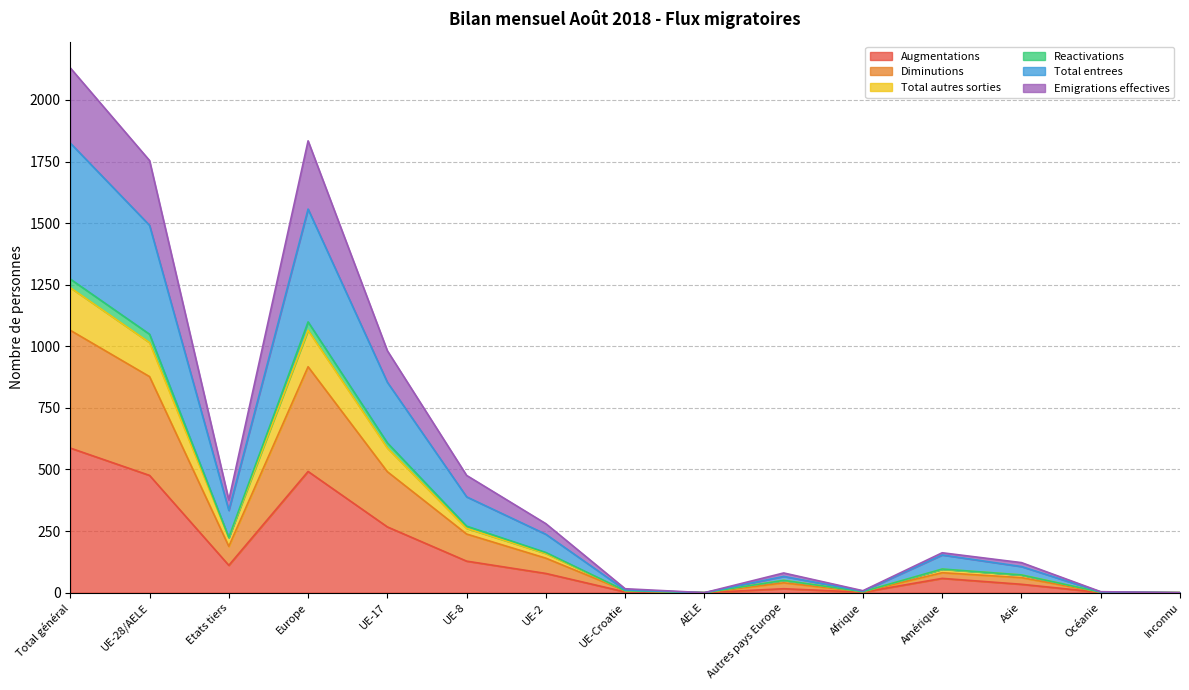

Reading right to left, what are all the values shown in this chart?

Augmentations: 0	1	34	58	2	16	0	3	78	128	267	492	111	476	587
Diminutions: 0	2	61	81	4	40	0	8	140	238	491	917	188	877	1065
Total autres sorties: 0	2	72	95	4	50	0	8	159	261	587	1065	223	1015	1238
Reactivations: 0	2	72	96	4	50	0	8	163	270	608	1099	224	1049	1273
Total entrees: 0	3	106	153	6	66	0	11	237	389	854	1557	334	1491	1825
Emigrations effectives: 0	4	122	162	8	80	0	16	280	476	982	1834	376	1754	2130